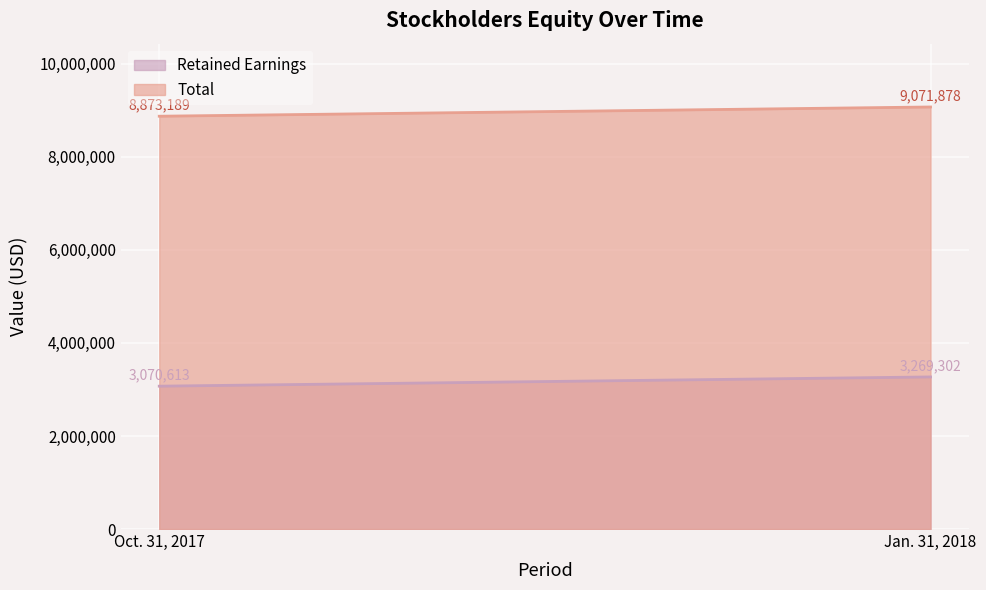

At which category is the sum across all series the highest?

Jan. 31, 2018